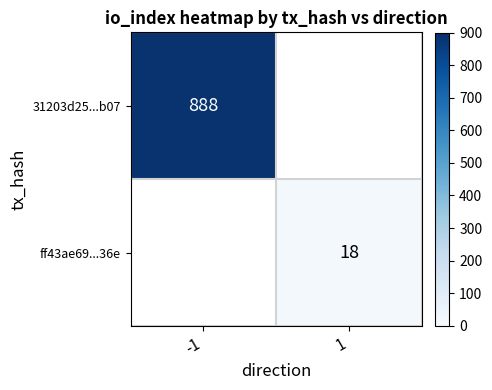

The value of 31203d25...b07 at -1 is 239. True or false?

False